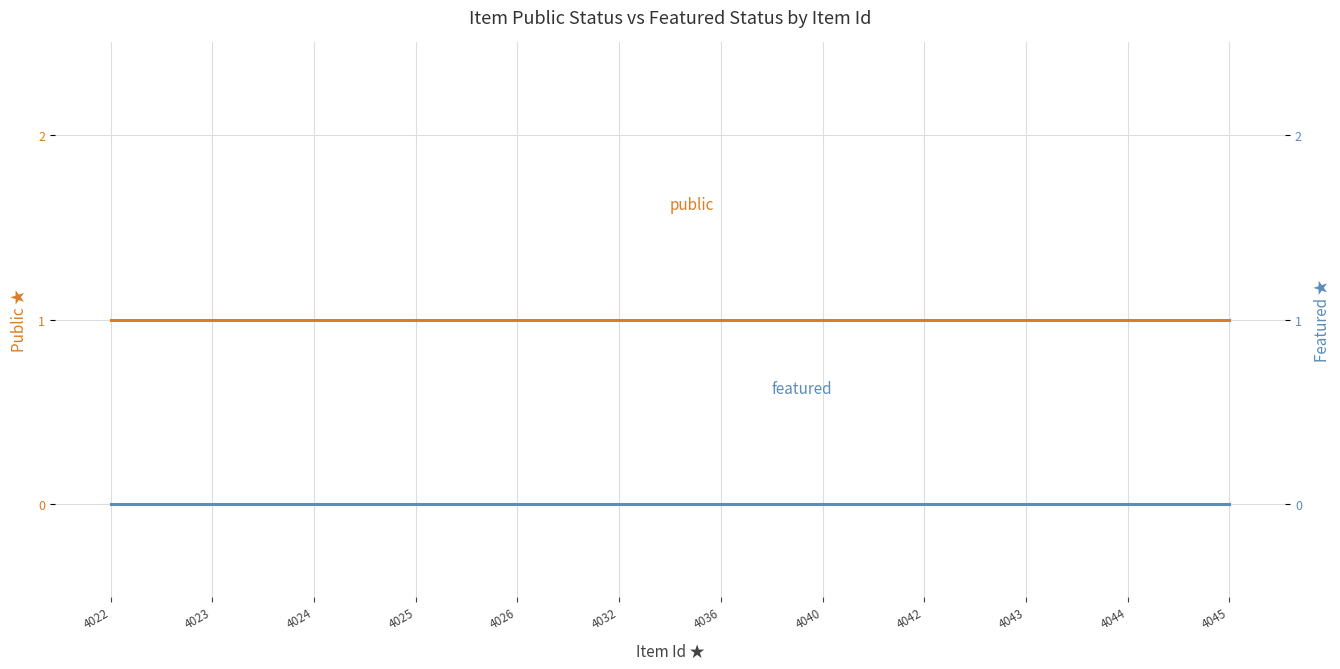

How many lines are shown in the chart?

2